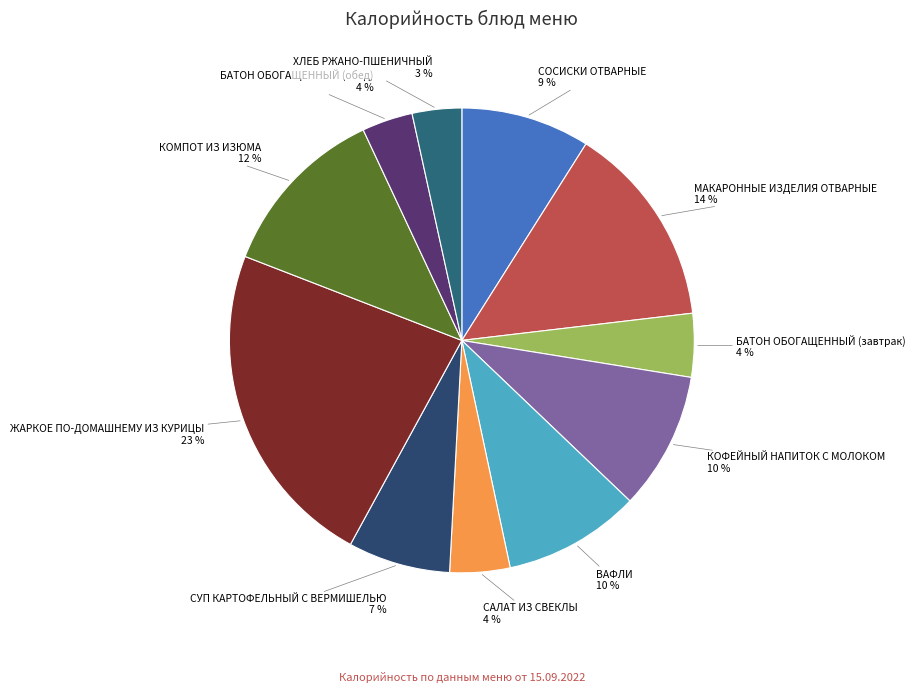

How many slices are in this pie chart?

11